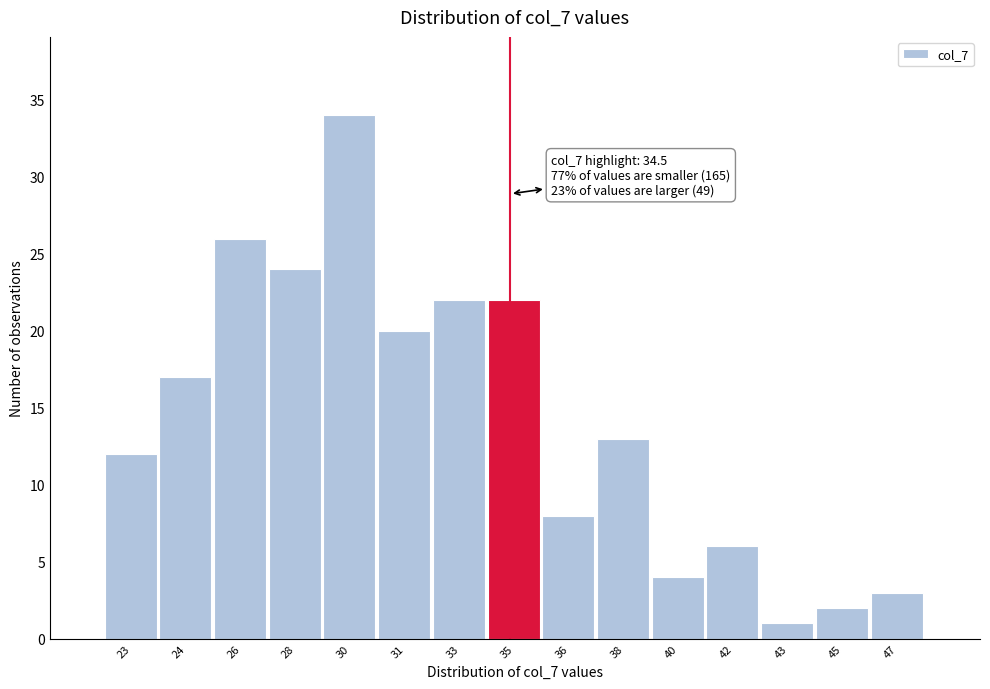

Reading left to right, transcribe all the data shown in this chart.

23=12	24=17	26=26	28=24	30=34	31=20	33=22	35=22	36=8	38=13	40=4	42=6	43=1	45=2	47=3